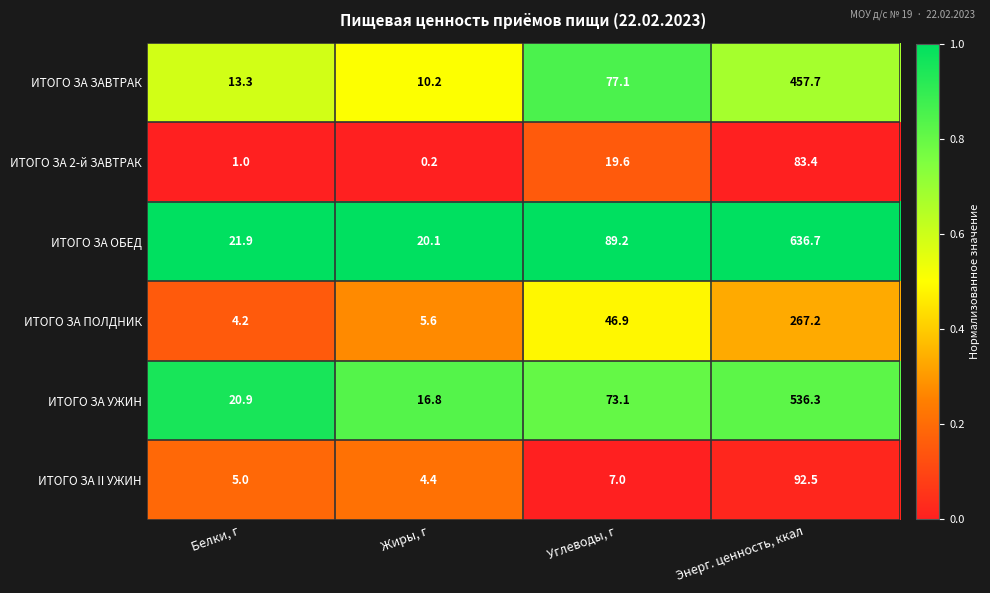

What is the maximum value shown in the chart?

636.7